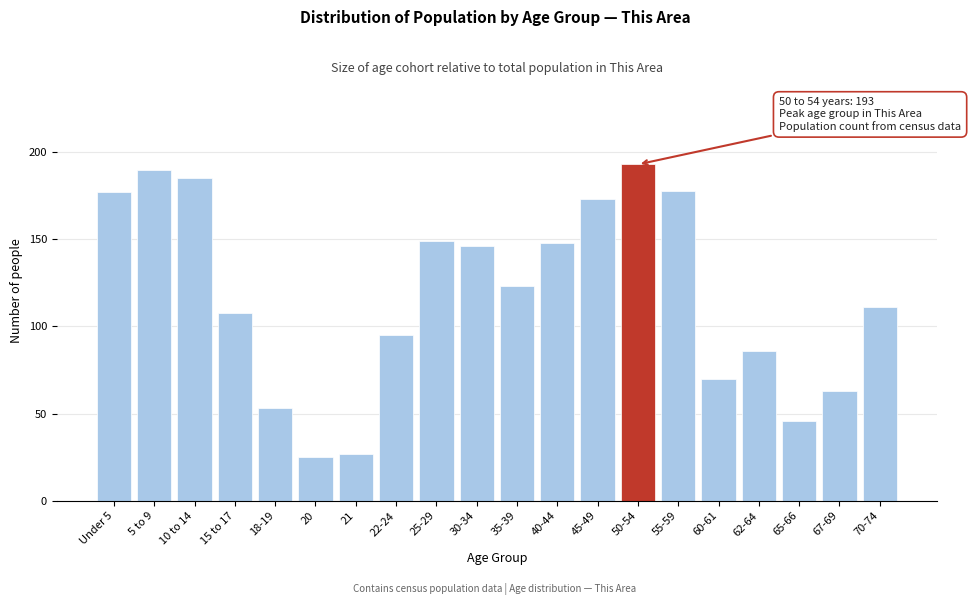

Reading left to right, list all the values displayed in this chart.

Under 5=177	5 to 9=190	10 to 14=185	15 to 17=108	18-19=53	20=25	21=27	22-24=95	25-29=149	30-34=146	35-39=123	40-44=148	45-49=173	50-54=193	55-59=178	60-61=70	62-64=86	65-66=46	67-69=63	70-74=111